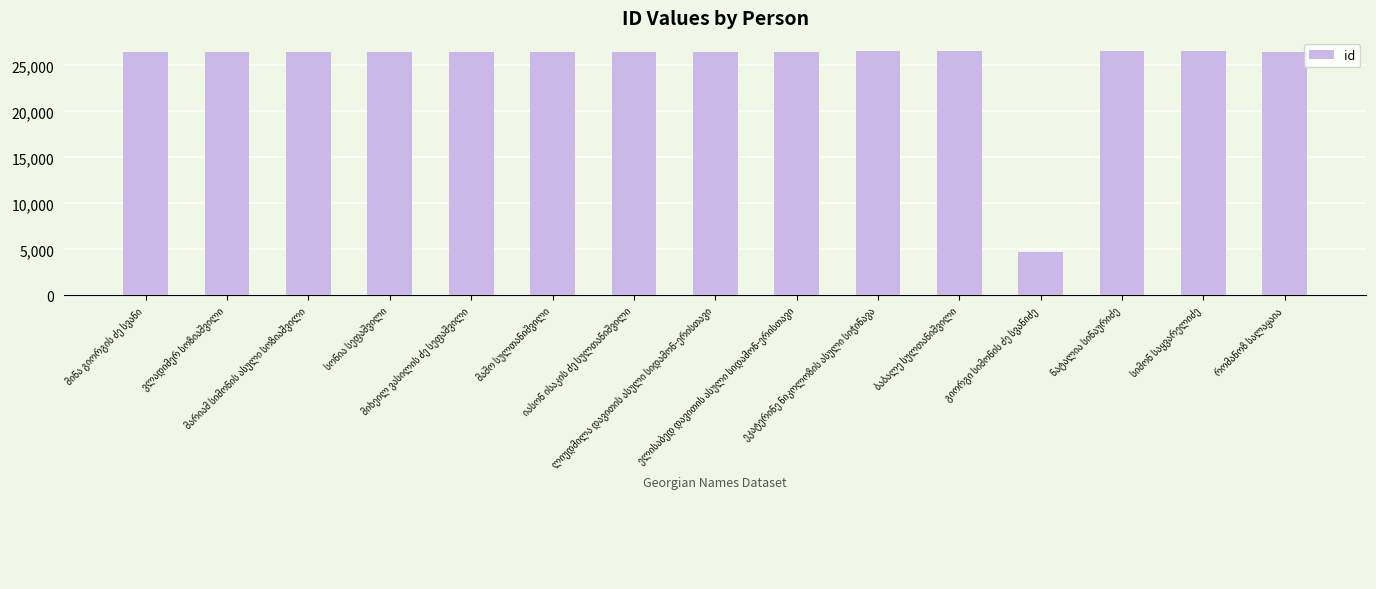

What is the minimum value shown in the chart?

4695